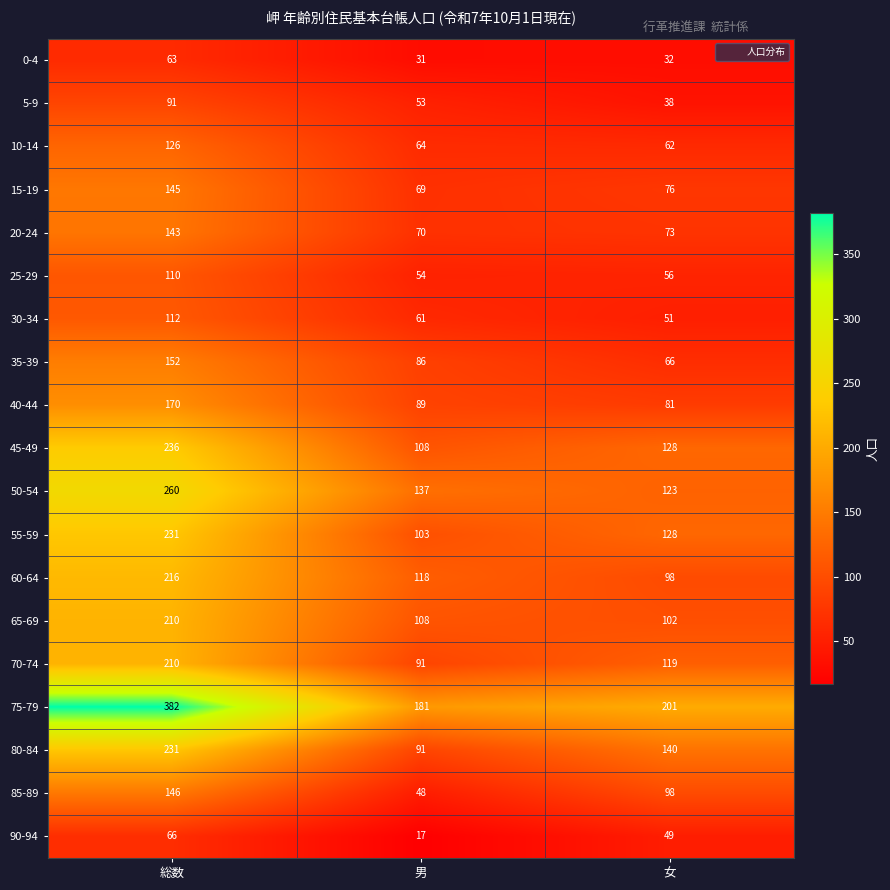

What is the greatest value displayed?

382